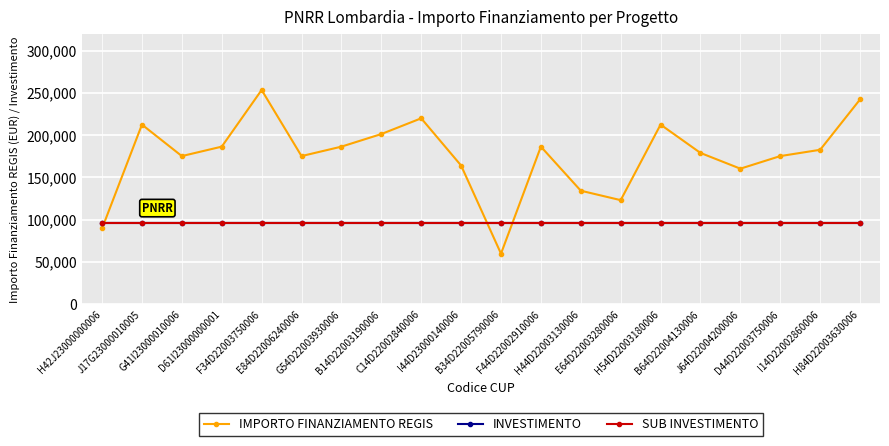

Is this an area chart (filled region under the line)?

No